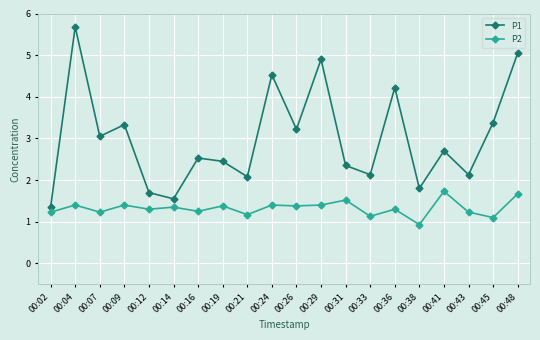

In P2, how many points are lower than both neighbors (excluding endpoints)?

8